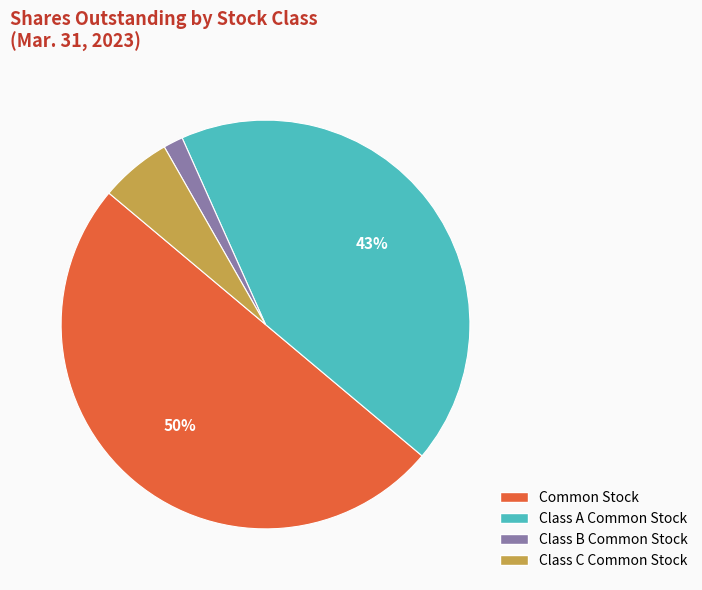

Is the sum of Class A Common Stock and Class C Common Stock greater than half?

No